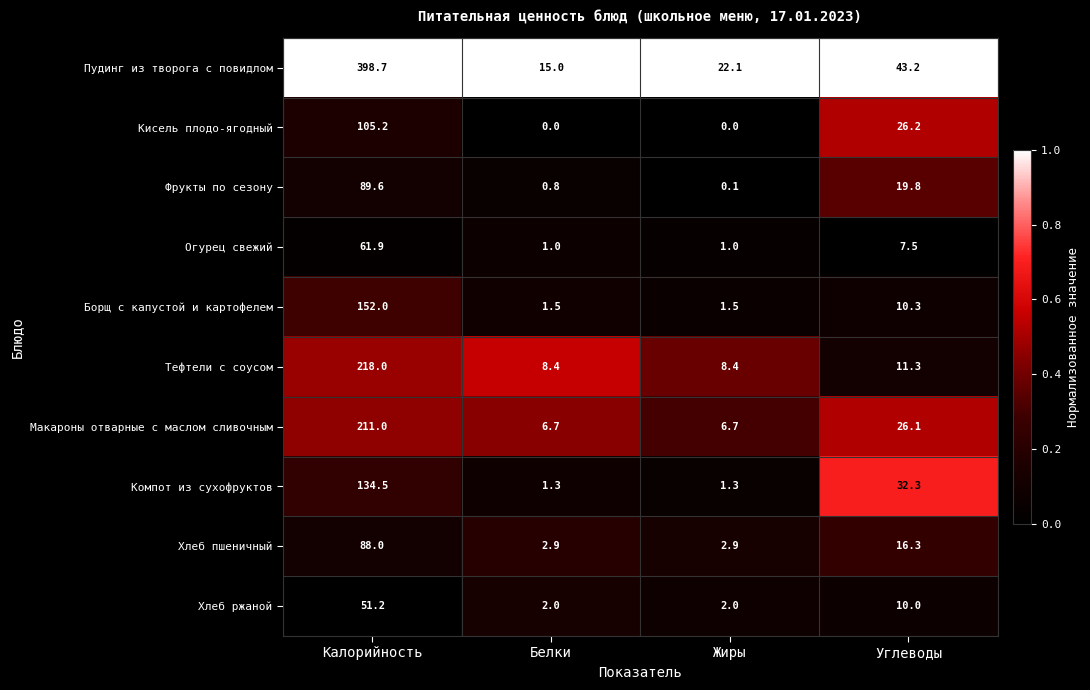

At which label is Компот из сухофруктов closest to 67?

Углеводы